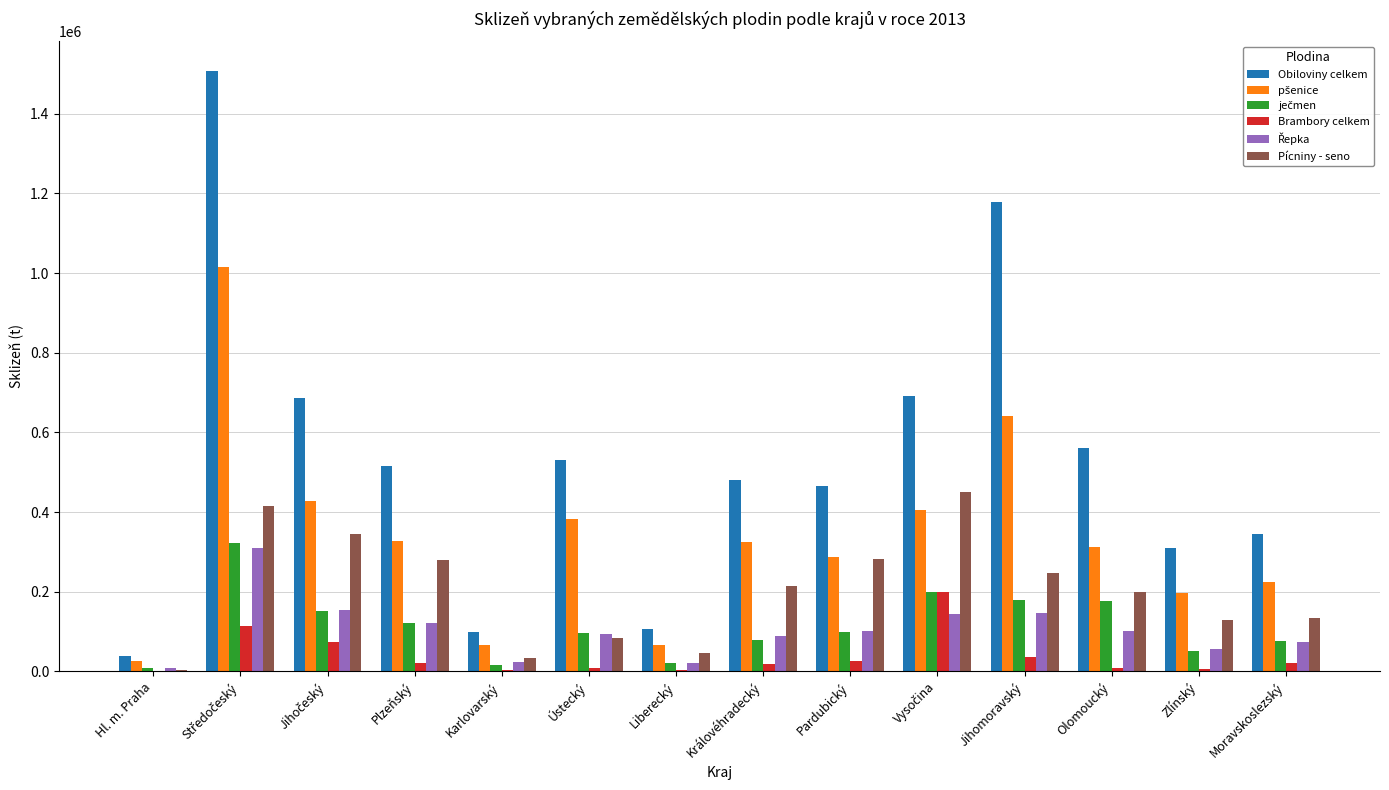

What is the sum of all Pícniny - seno values?

2857237.7